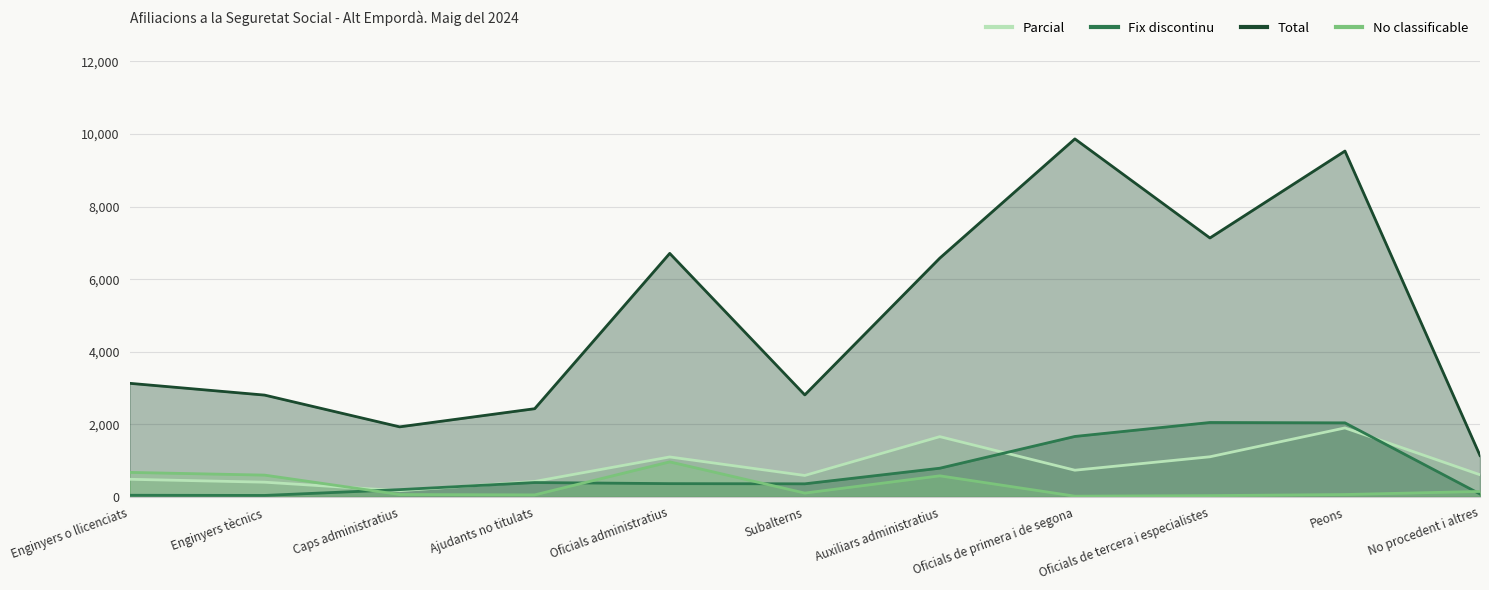

What is the difference between the highest and lowest values at Ajudants no titulats?

2375